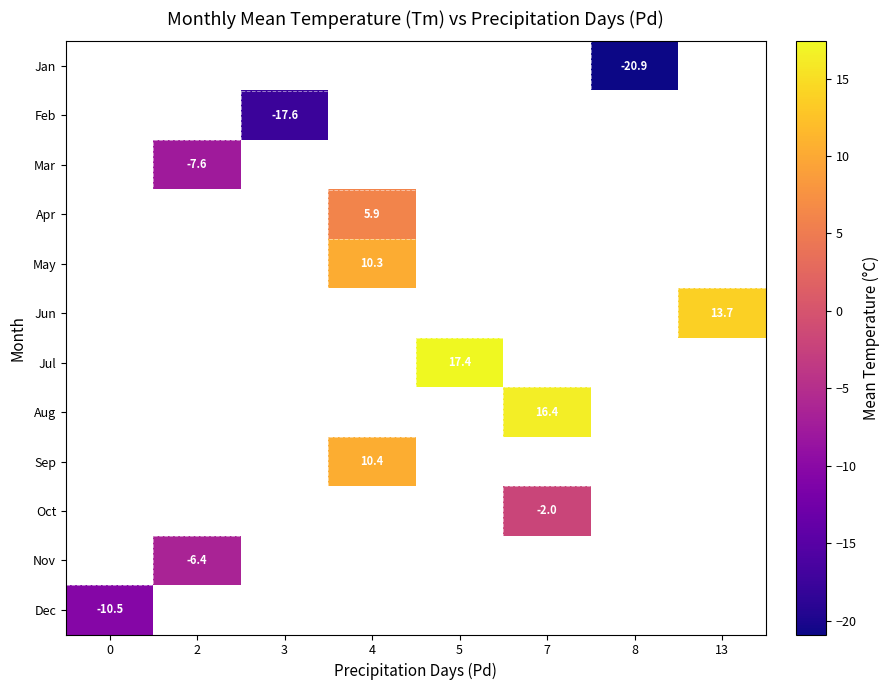

How many negative values does the row_10 series have?

1